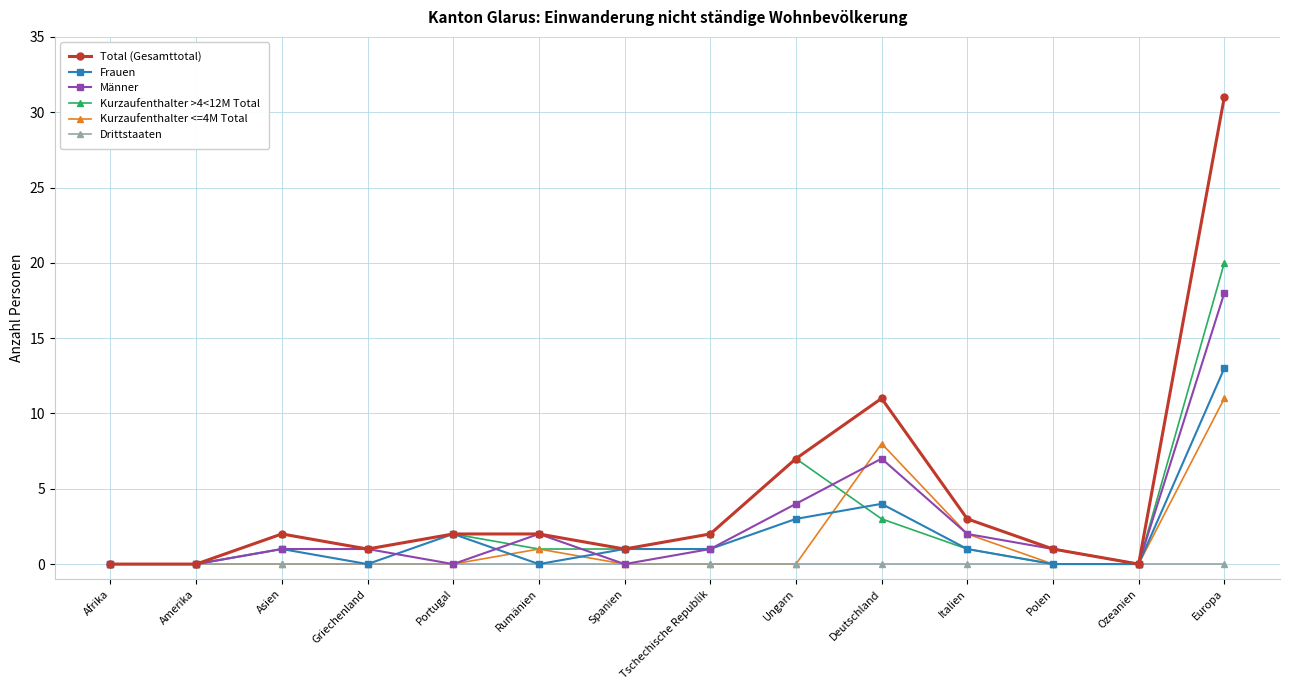

True or false: Kurzaufenthalter <=4M Total has more than 0 interior local peaks.

True